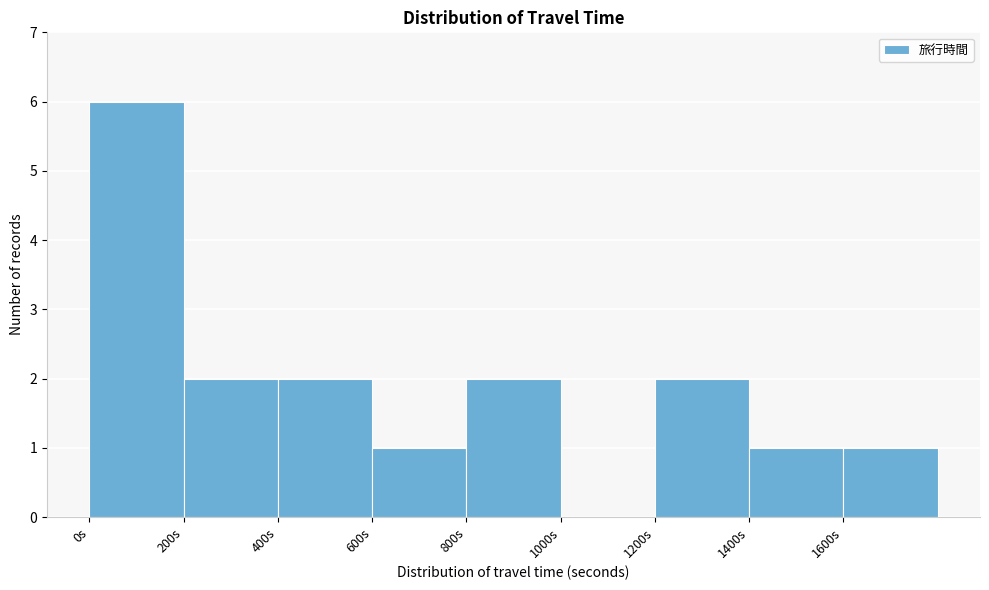

Which range on the x-axis has the tallest bar?

0 to 200